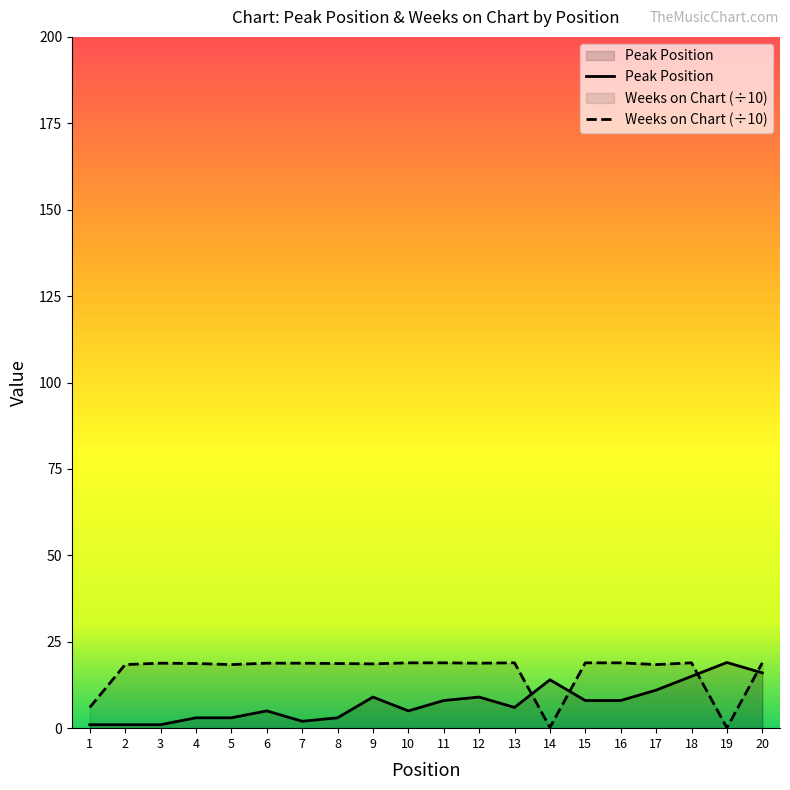

Where does the Weeks on Chart series first go above 18?

2